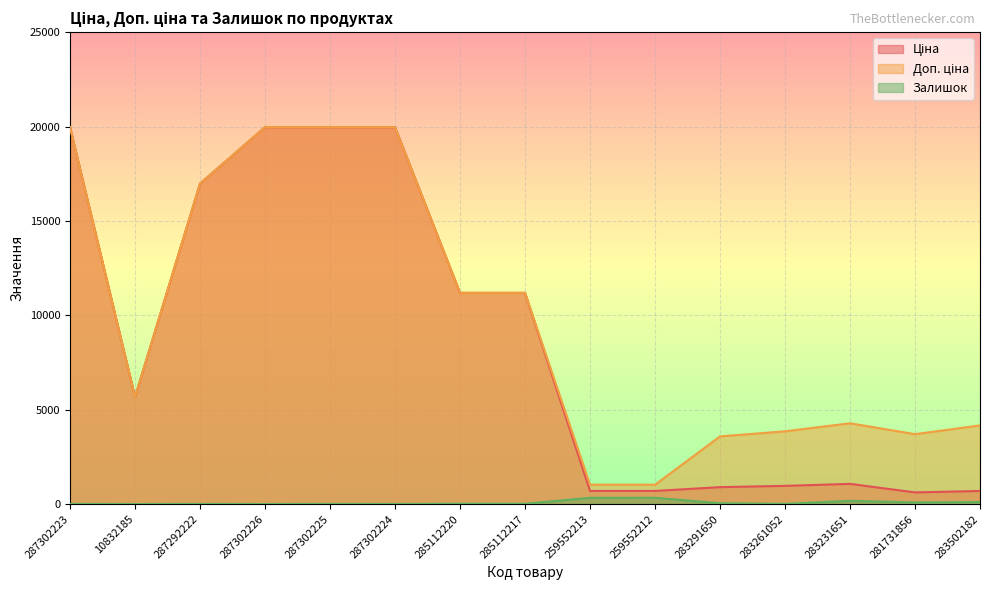

Which category has the highest value in the Доп. ціна series?

287302223